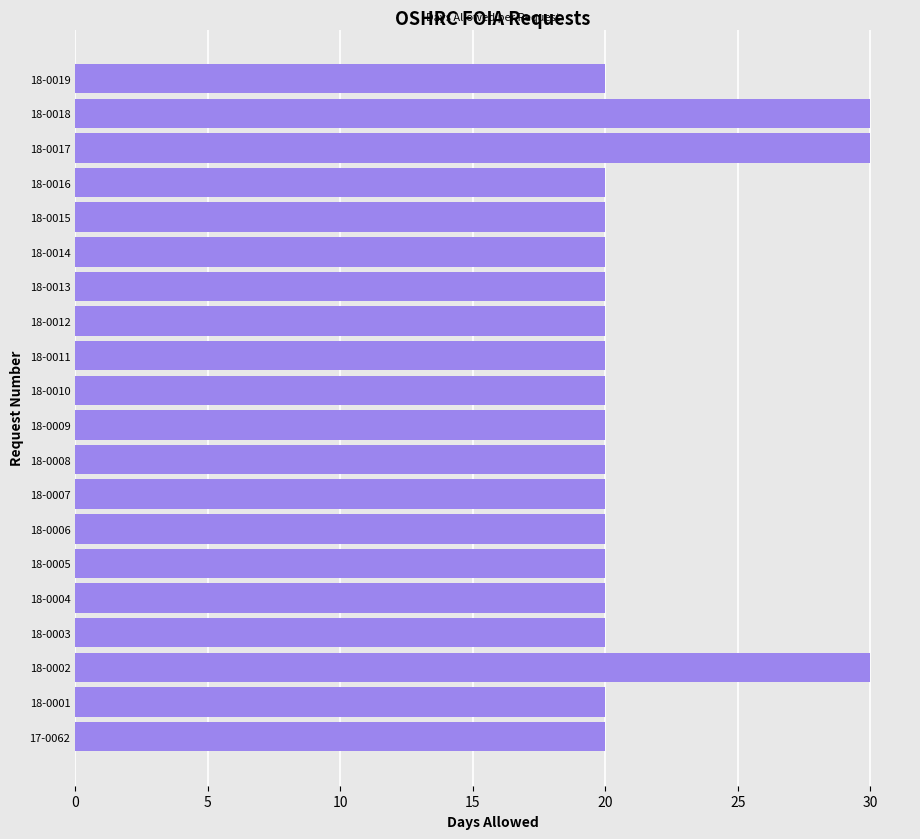

Reading bottom to top, transcribe all the data shown in this chart.

20	20	30	20	20	20	20	20	20	20	20	20	20	20	20	20	20	30	30	20